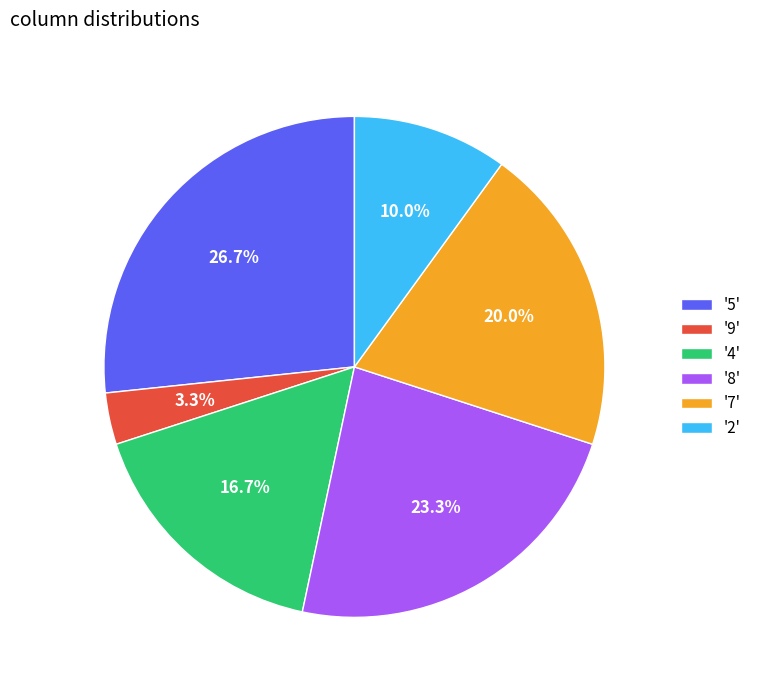

How many segments does this pie chart have?

6